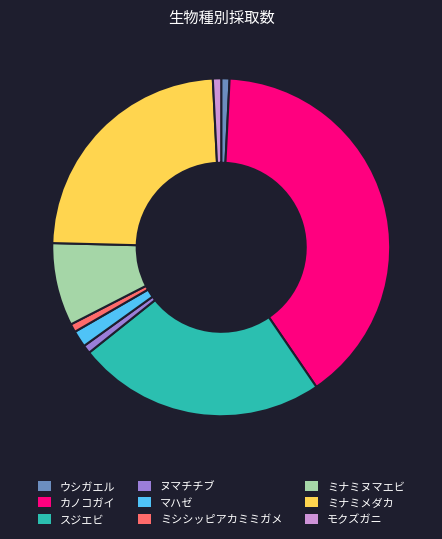

What is the ratio of the value at ヌマチチブ to the value at ミナミヌマエビ?

0.1